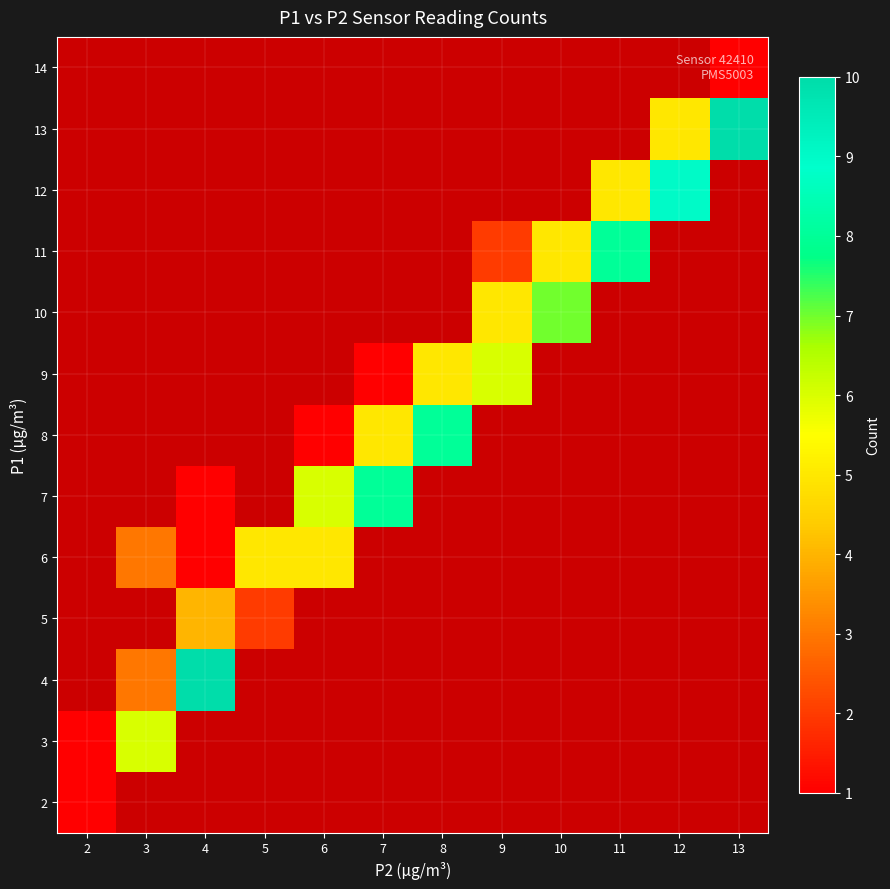

What is the minimum value shown in the chart?

1.0